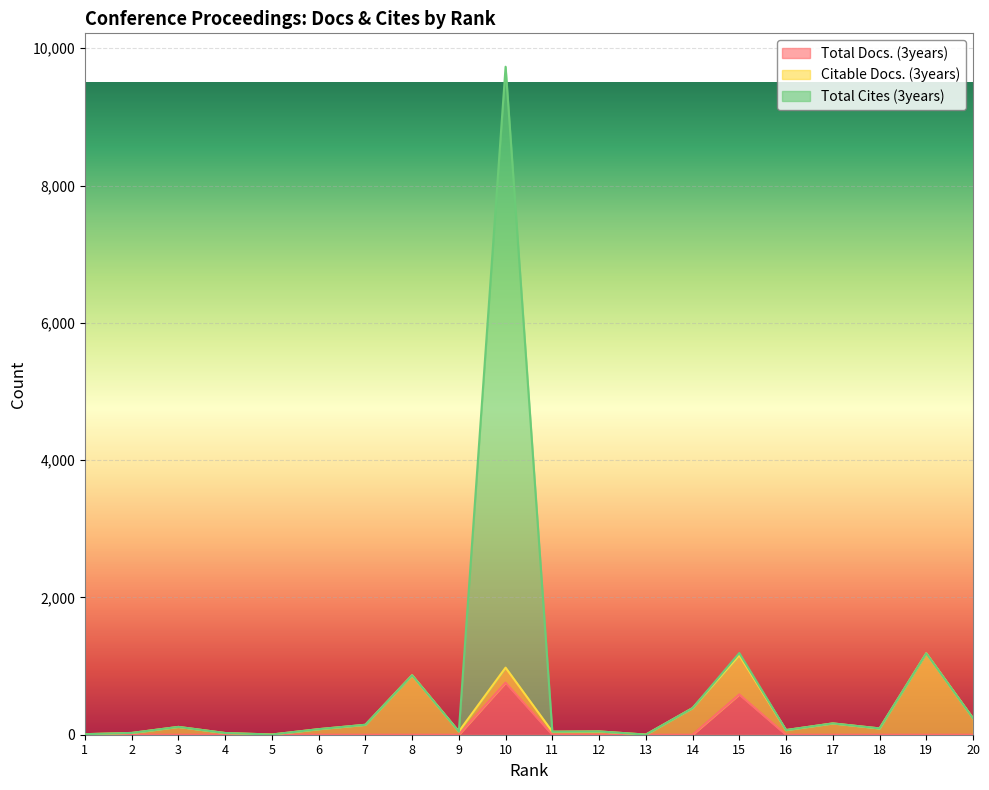

How many data points in Total Cites (3years) are above 92?

9